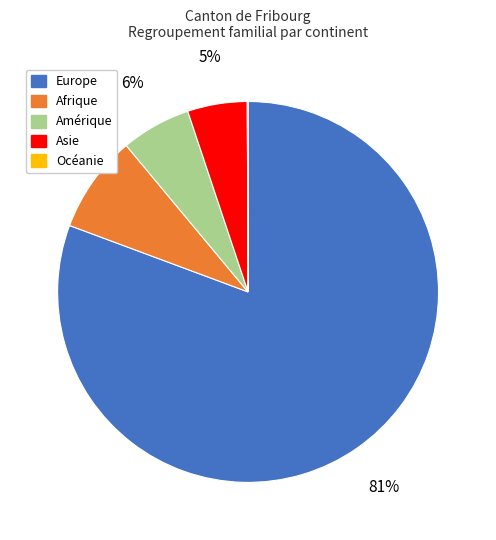

Which has a higher value, Asie or Amérique?

Amérique